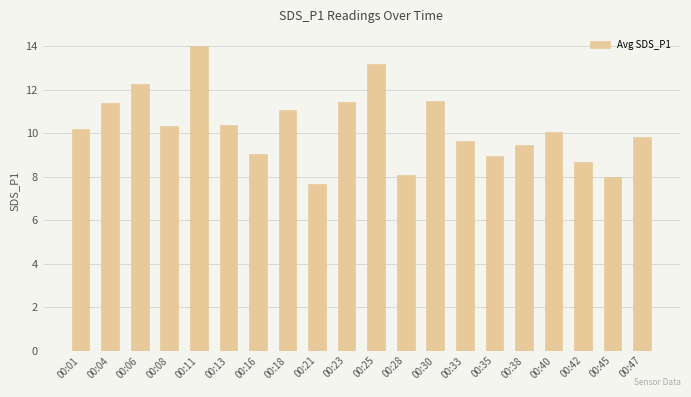

What is the average value?

10.3